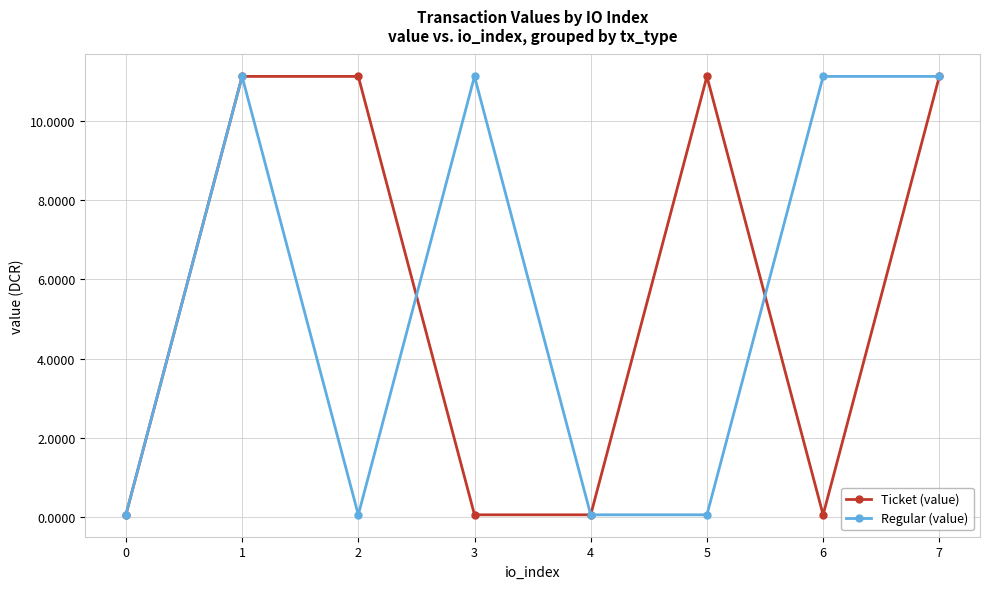

Between 4 and 5, which series saw the biggest shift?

Ticket (value)